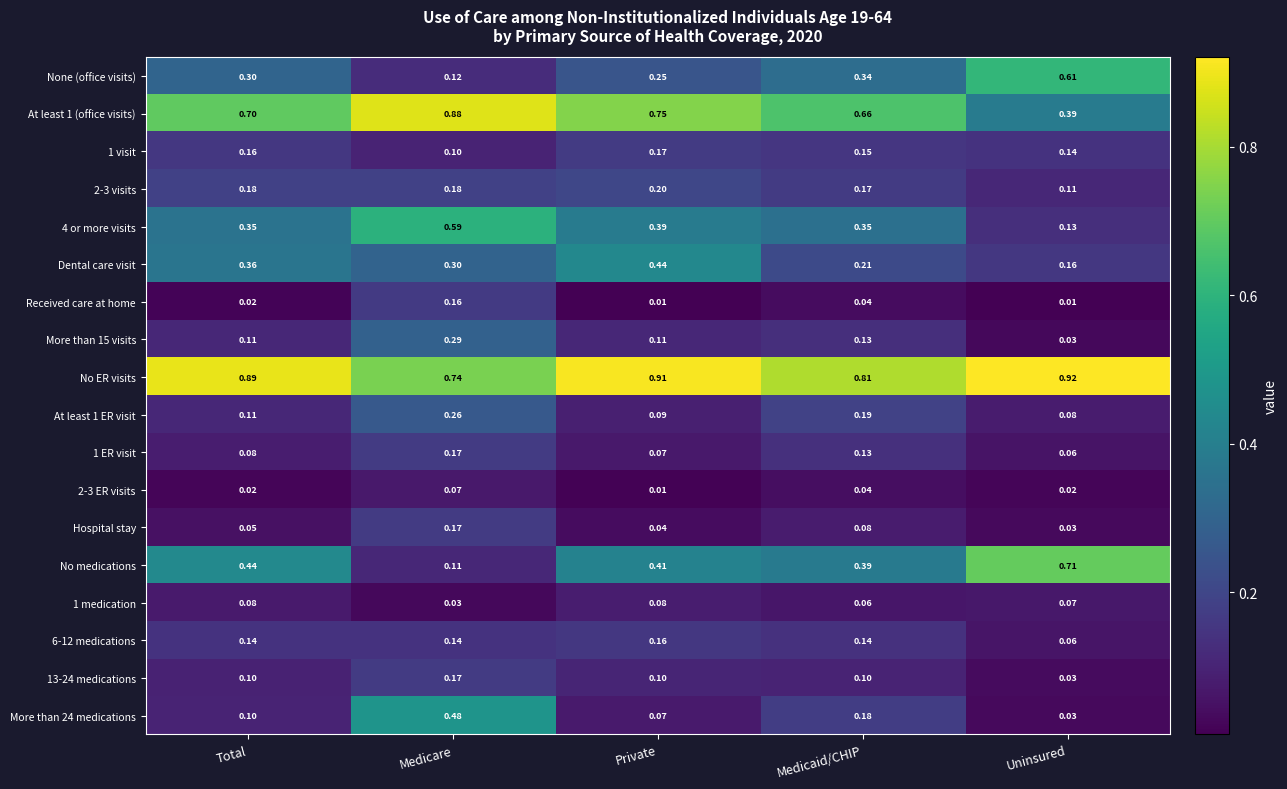

Which category has the lowest value in the 2-3 visits series?

Uninsured